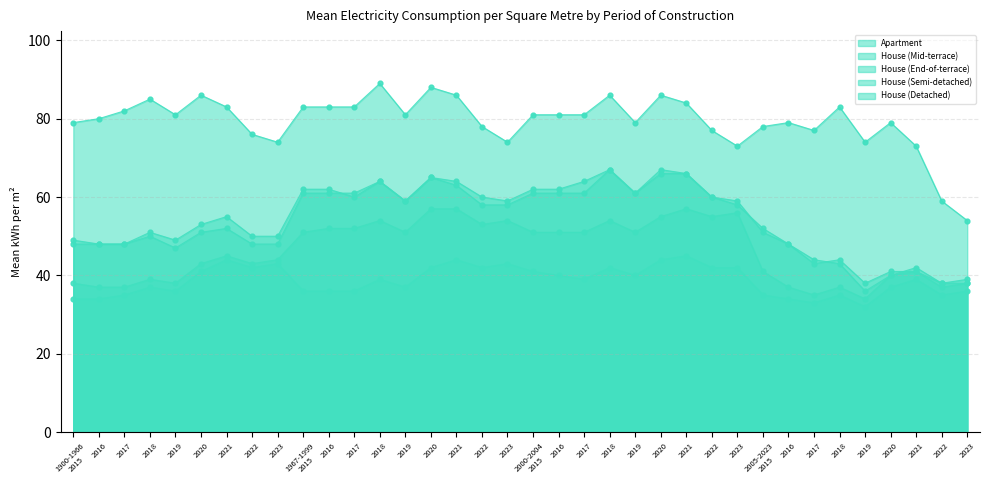

Is the value of House (Detached) at 2022 greater than the value of House (End-of-terrace) at 2018?

No